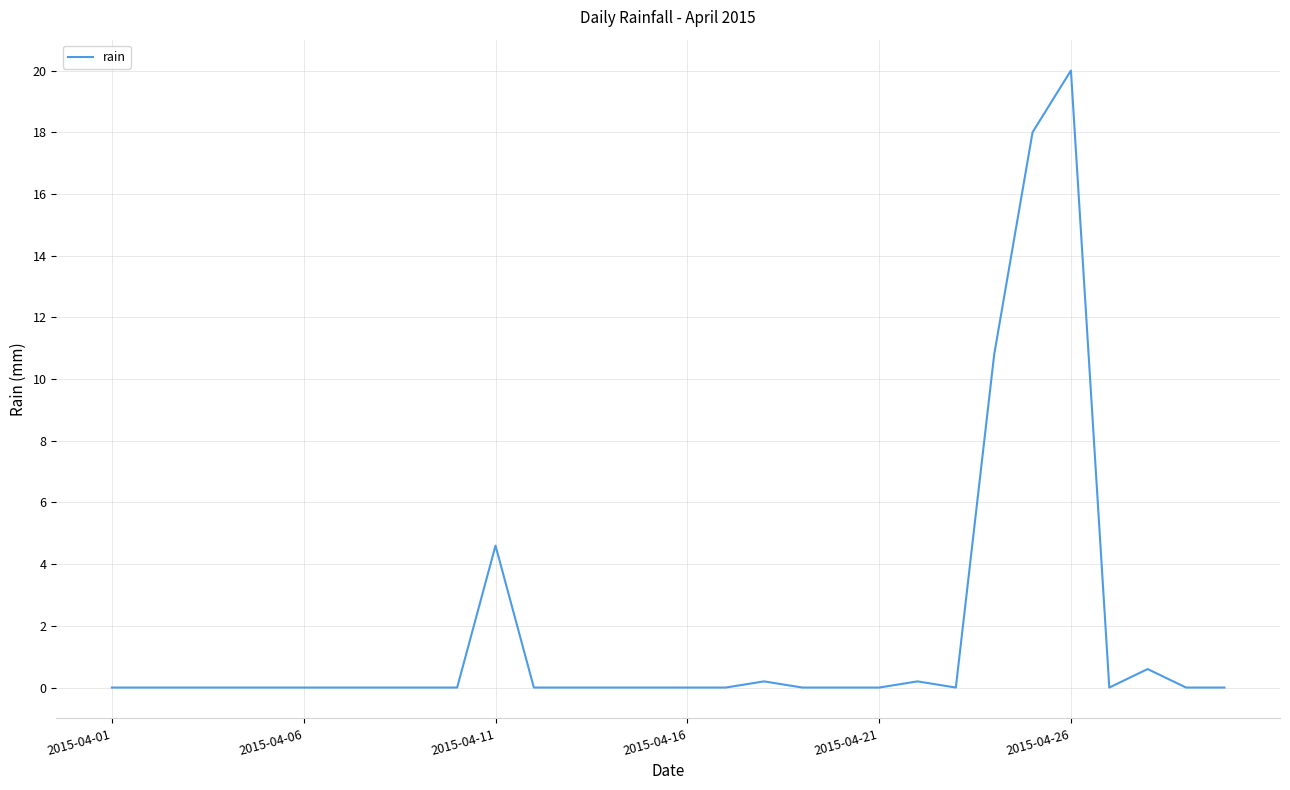

What is the difference between the maximum and minimum values?

20.0